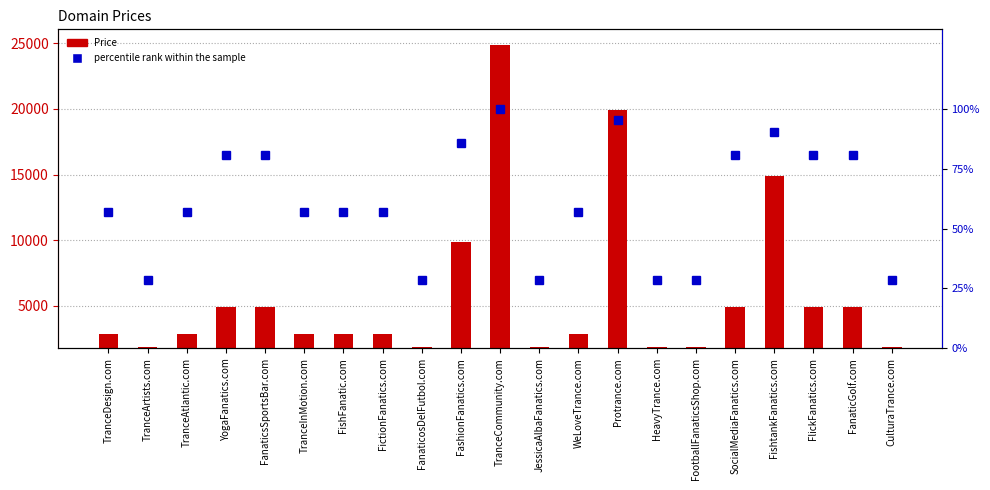

What position from the left is TranceArtists.com?

2